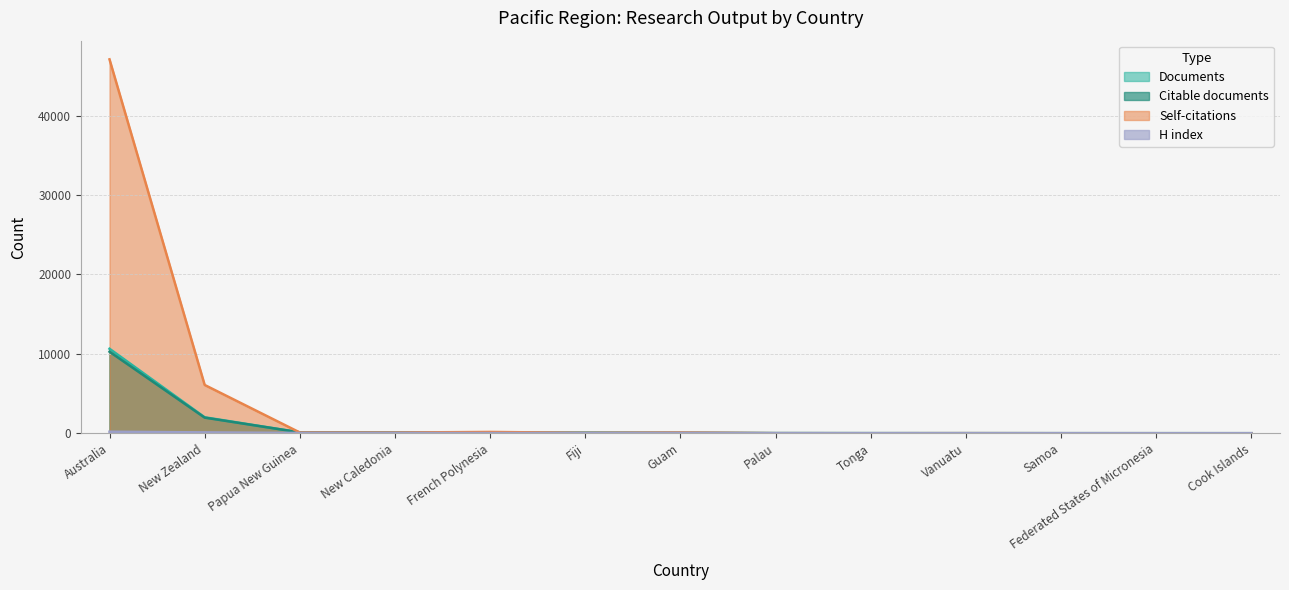

What is the difference between the highest and lowest values at Guam?

59